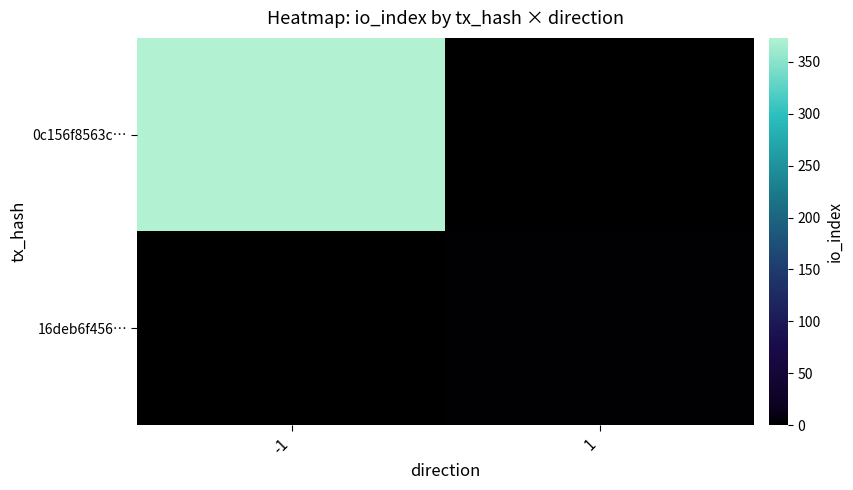

How many distinct data groups are displayed?

2